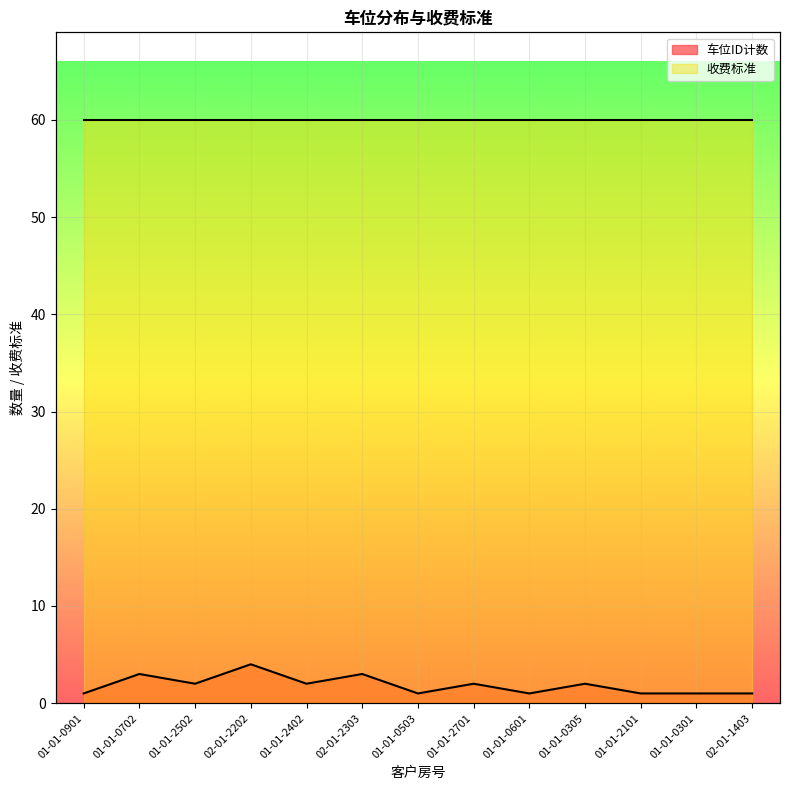

What is the difference between the values at 01-01-0601 and 02-01-2202?

3